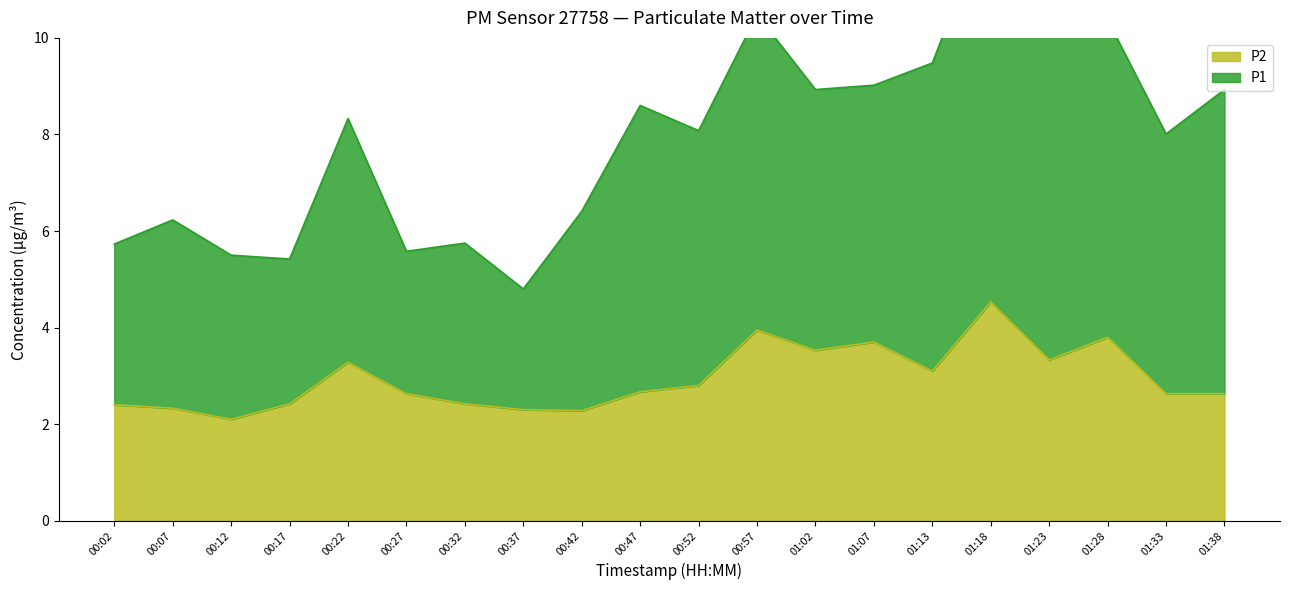

Rank the series by their maximum value, from lowest to highest.

P2, P1